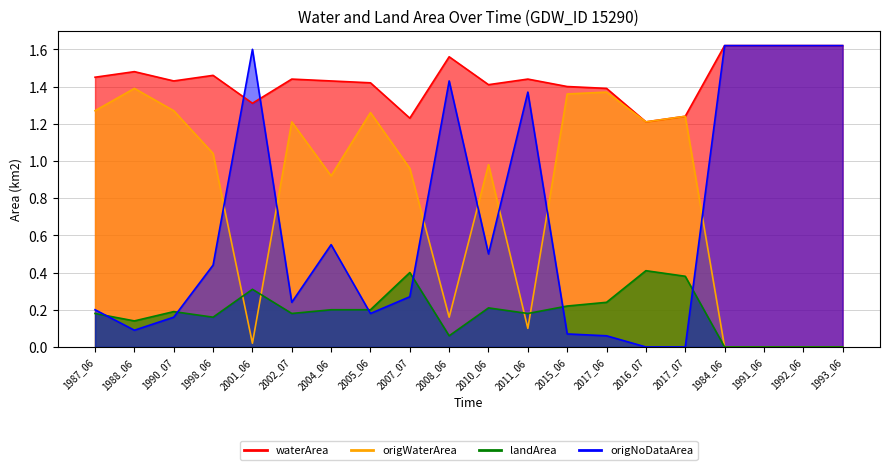

Which has a higher value, 2016_07 or 1988_06?

1988_06